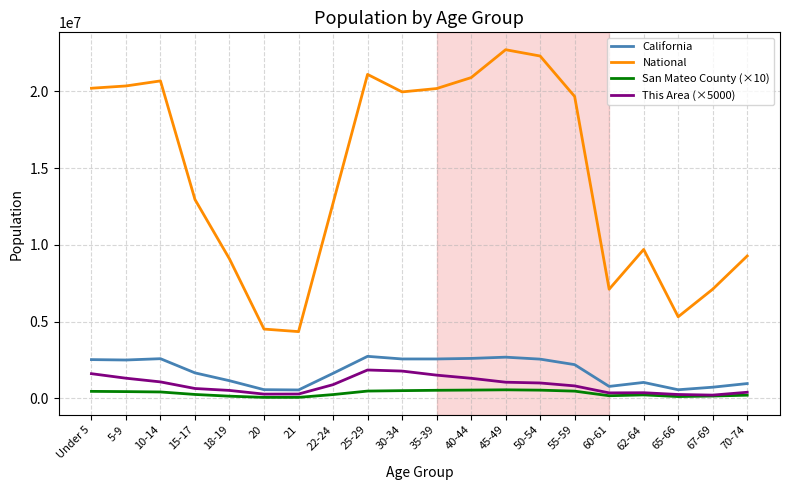

What is the lowest value of the National series?

4354294